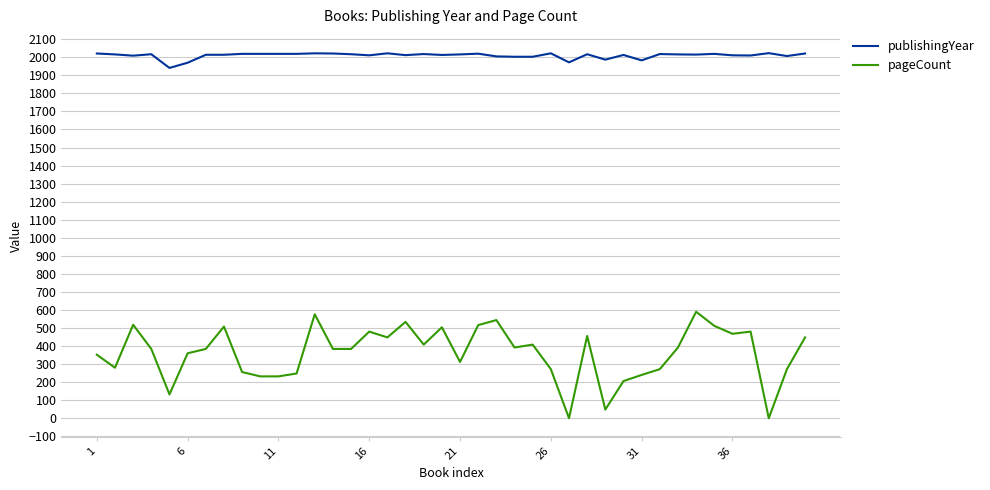

True or false: pageCount and publishingYear cross at least once.

False